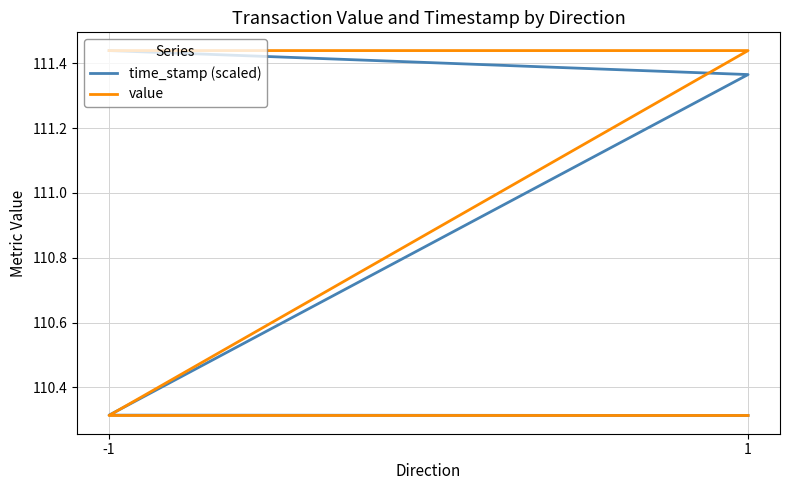

What is the sum of all value values?

443.5